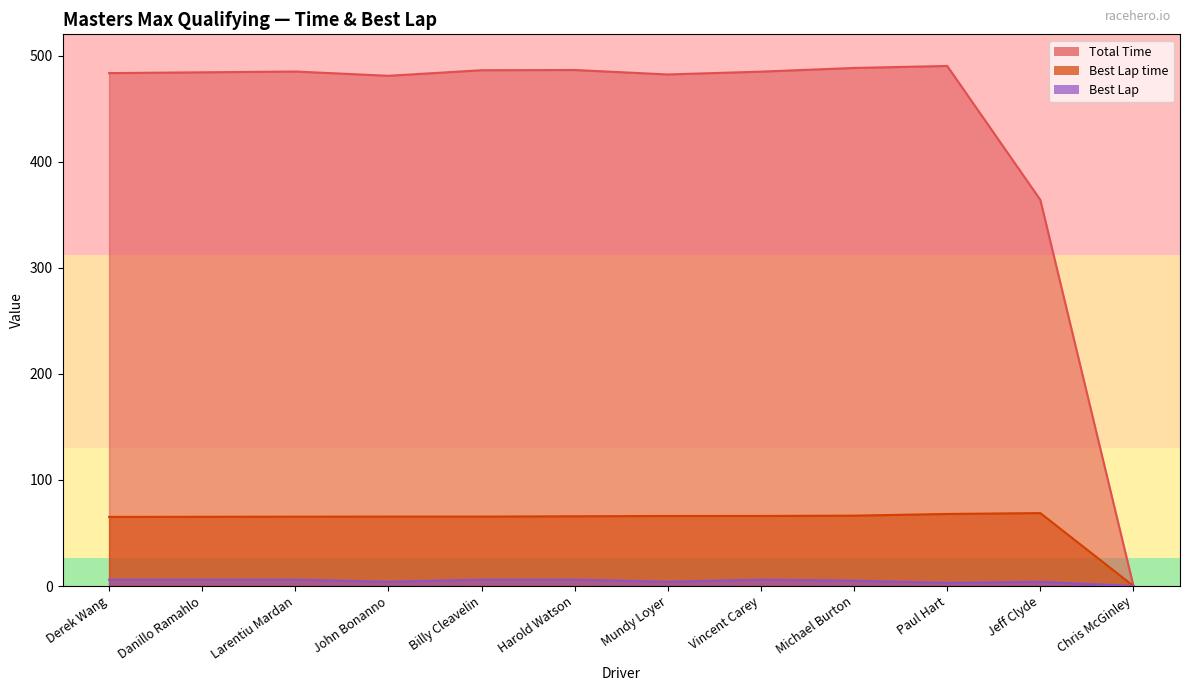

Rank the series by their maximum value, from lowest to highest.

Best Lap, Best Lap time, Total Time